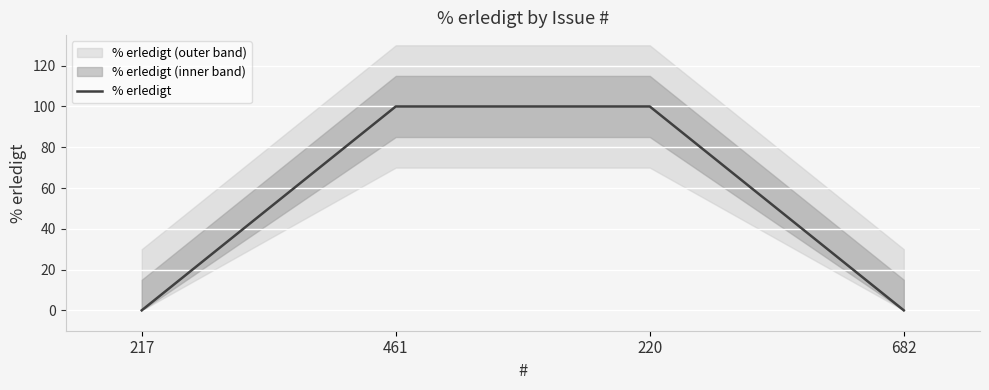

List the labels in order of value, largest first.

461, 220, 217, 682